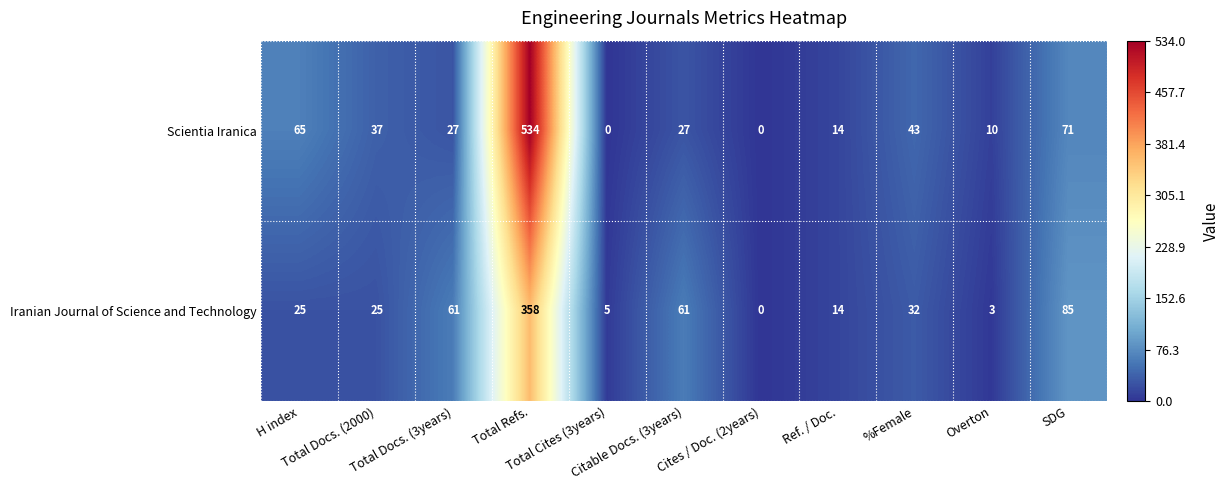

Rank the series by their average value, from lowest to highest.

Iranian Journal of Science and Technology, Scientia Iranica